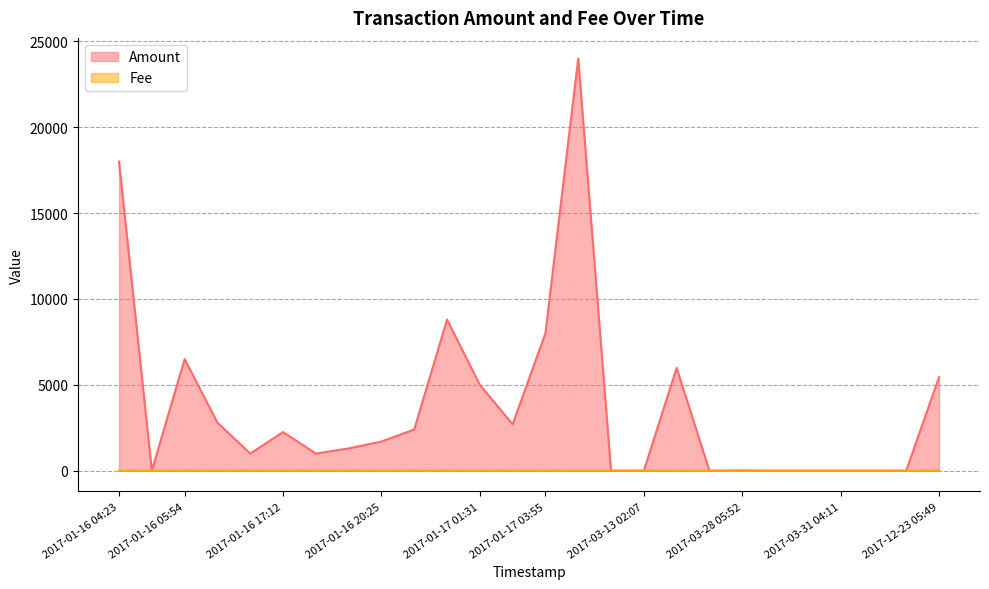

What is the maximum value shown in the chart?

24000.0